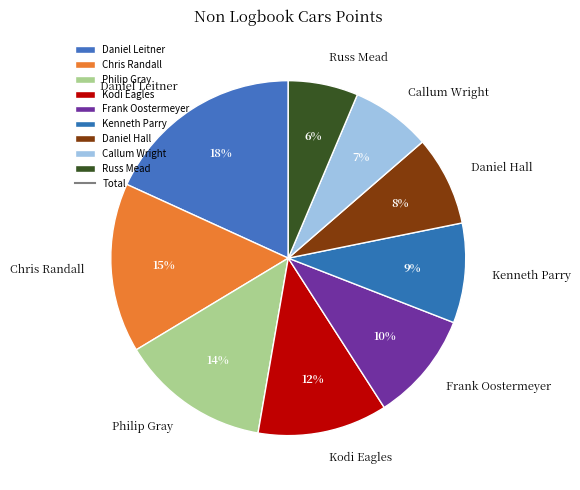

Do Frank Oostermeyer and Callum Wright together represent more than half of the pie?

No